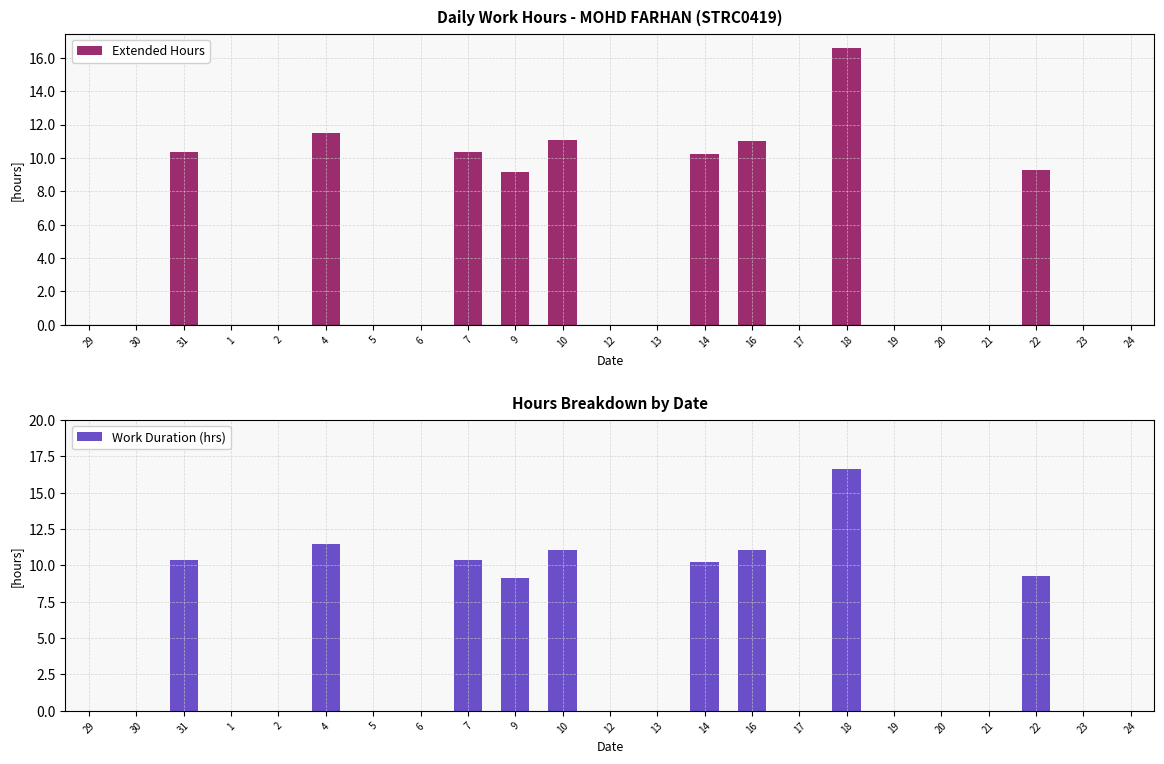

How many groups of bars are there?

23